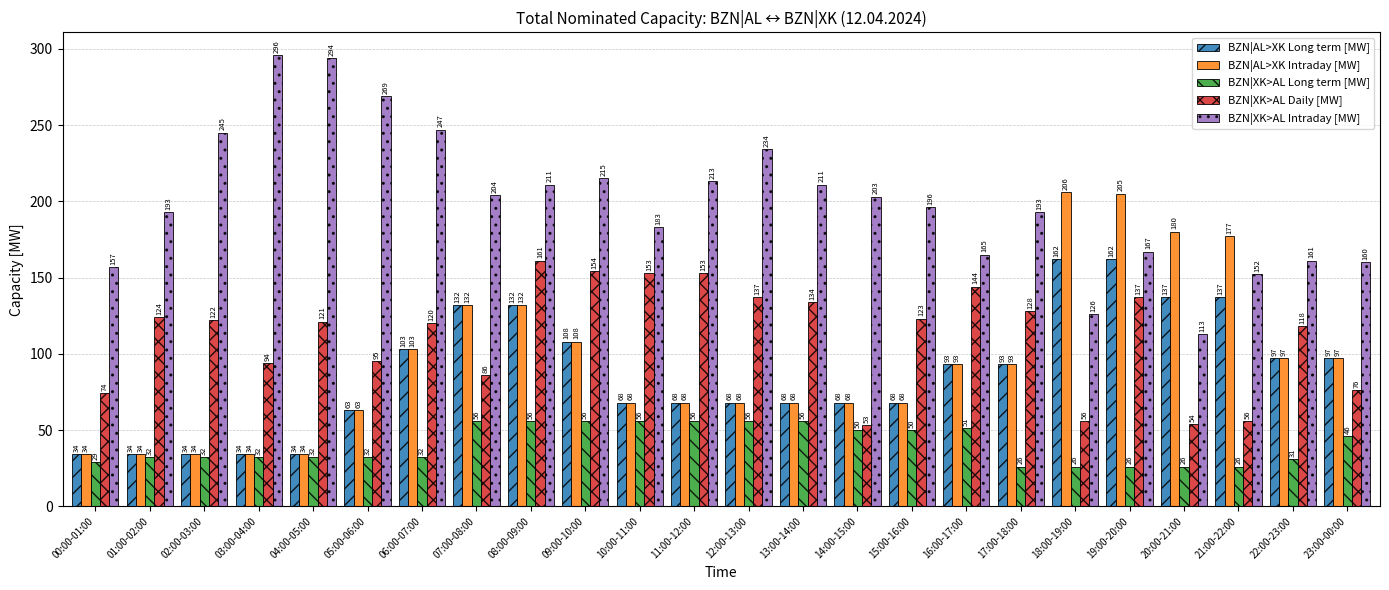

The value of BZN|AL>XK Intraday [MW] at 11:00-12:00 is 68. True or false?

True